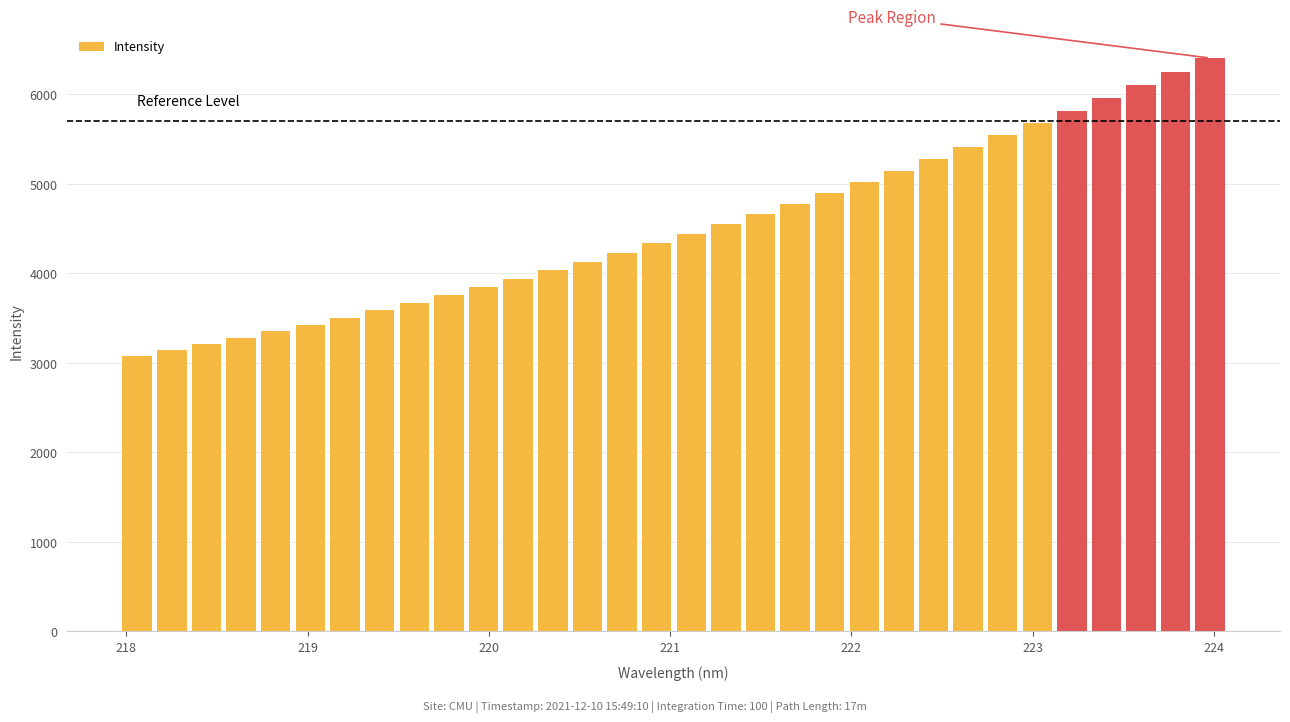

Reading right to left, list all the values displayed in this chart.

6404.7	6252.3	6103.8	5958.4	5816.4	5679.0	5542.3	5407.9	5273.6	5143.9	5020.1	4897.9	4774.6	4665.2	4556.4	4444.8	4333.5	4231.4	4131.0	4034.7	3939.3	3845.4	3756.8	3670.1	3587.5	3506.5	3425.4	3350.3	3280.3	3207.8	3141.0	3074.3